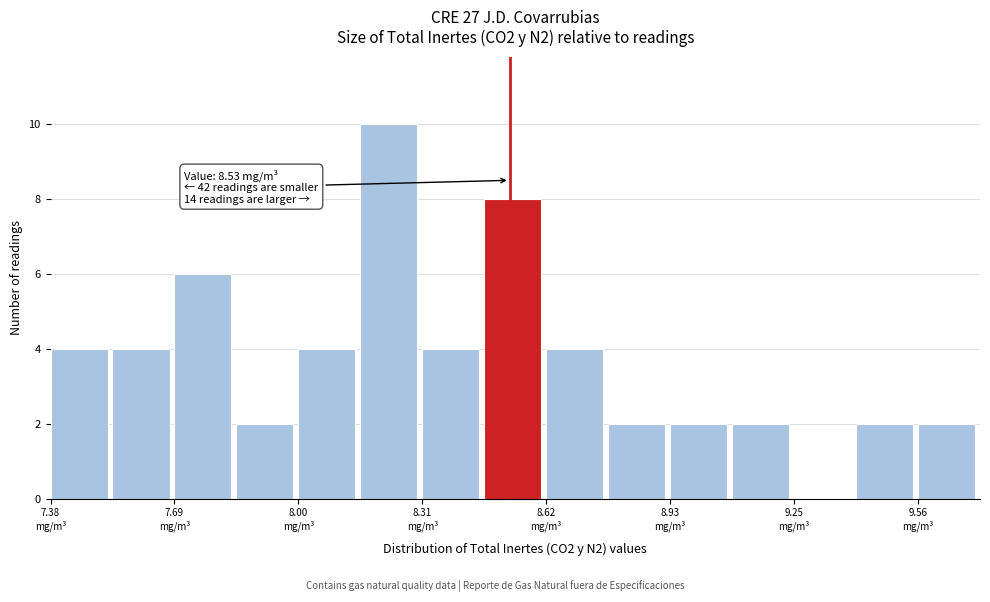

Read against the x-axis, roughly where is the centre of the tallest bar?

8.25